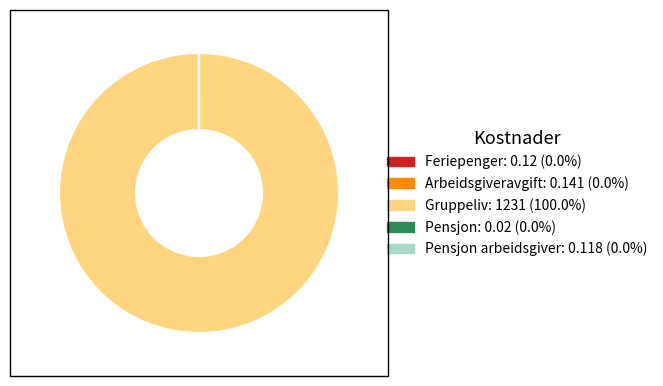

Does any single category account for the majority?

Yes